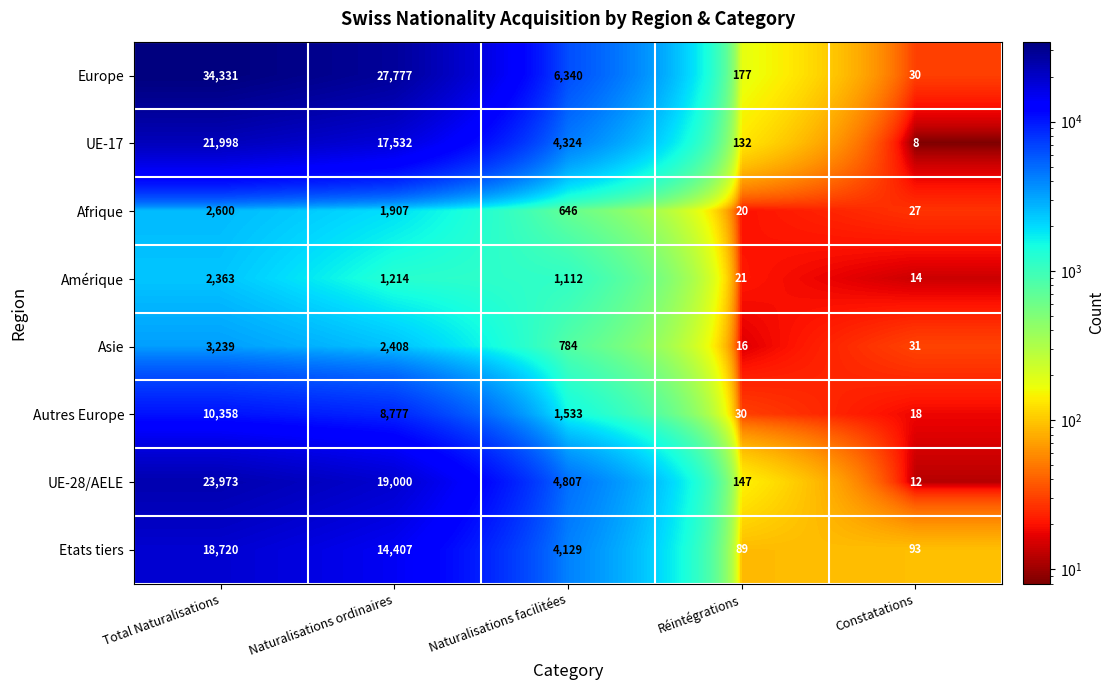

Which label corresponds to the smallest value in the chart?

Constatations